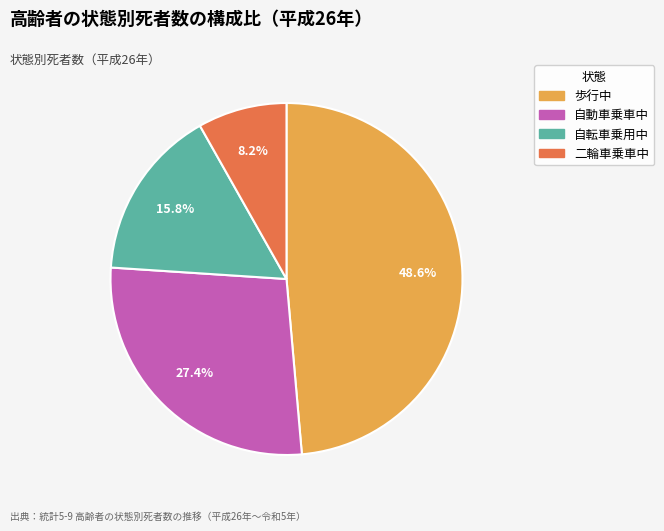

The 二輪車乗車中 slice represents 8% of the pie. True or false?

True